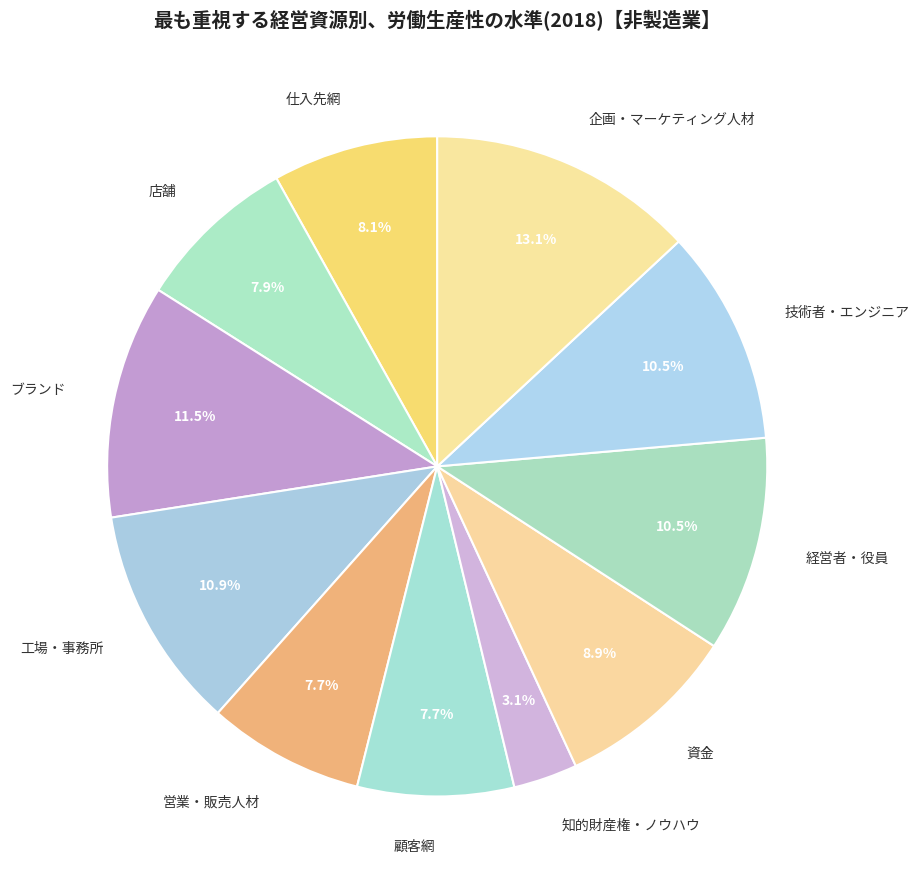

The 顧客網 slice represents 8% of the pie. True or false?

True